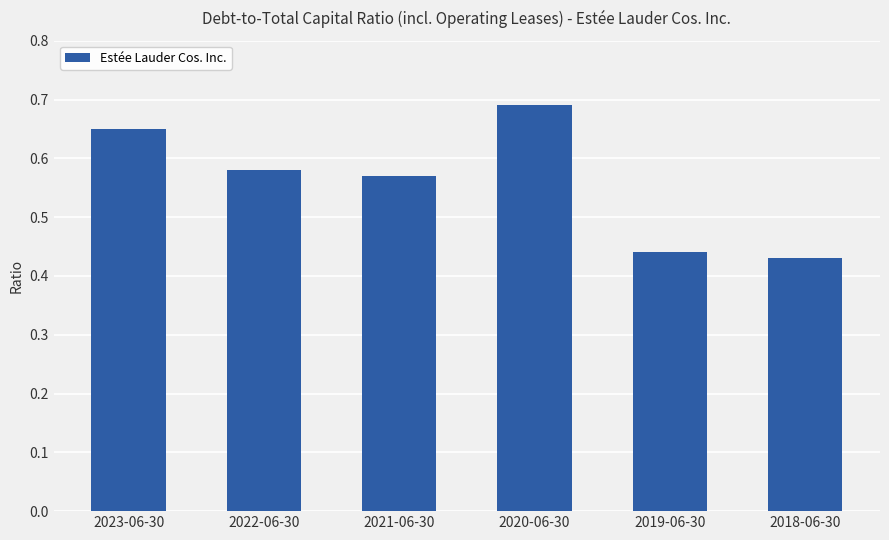

The chart shows a value of 0.1 at 2023-06-30. True or false?

False